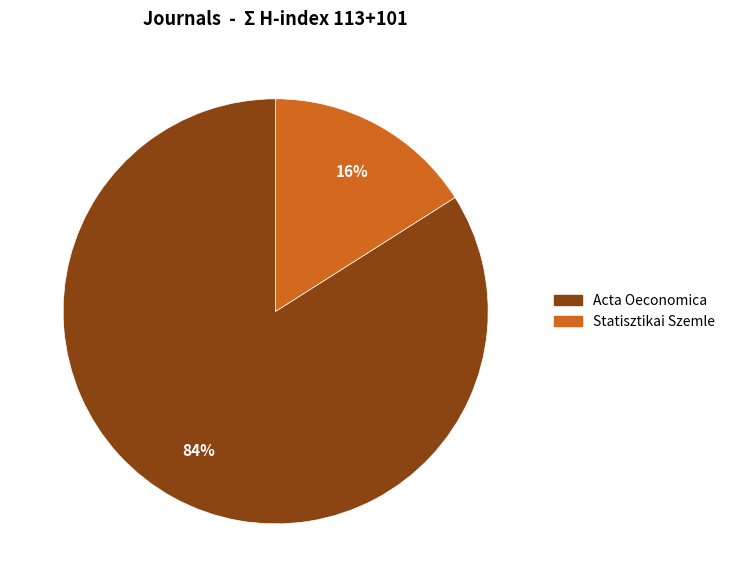

True or false: Acta Oeconomica accounts for 84% of the total.

True